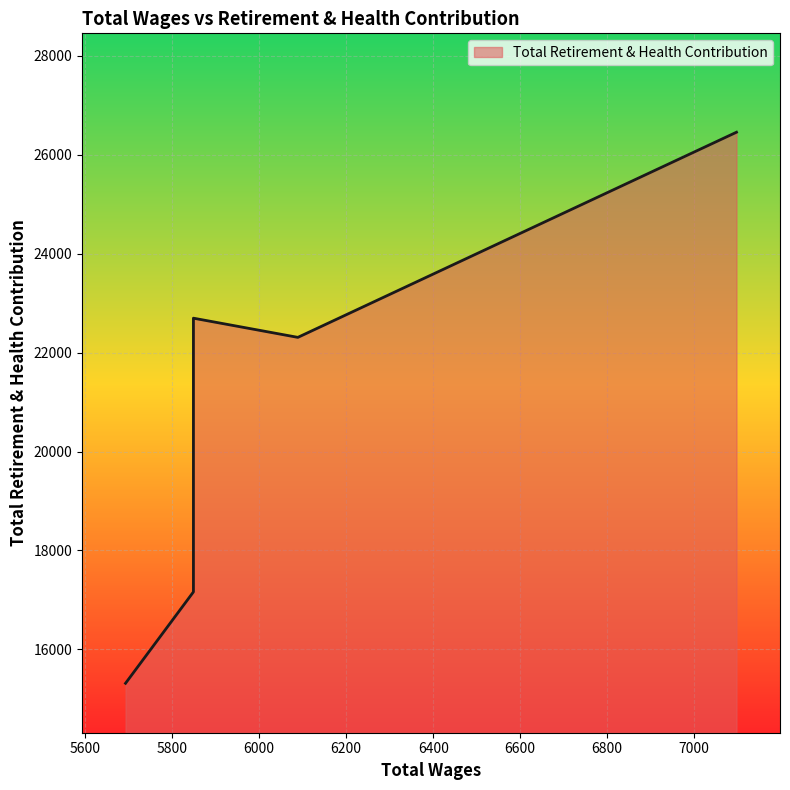

What is the difference between the values at 5849.0 and 6089.0?

5148